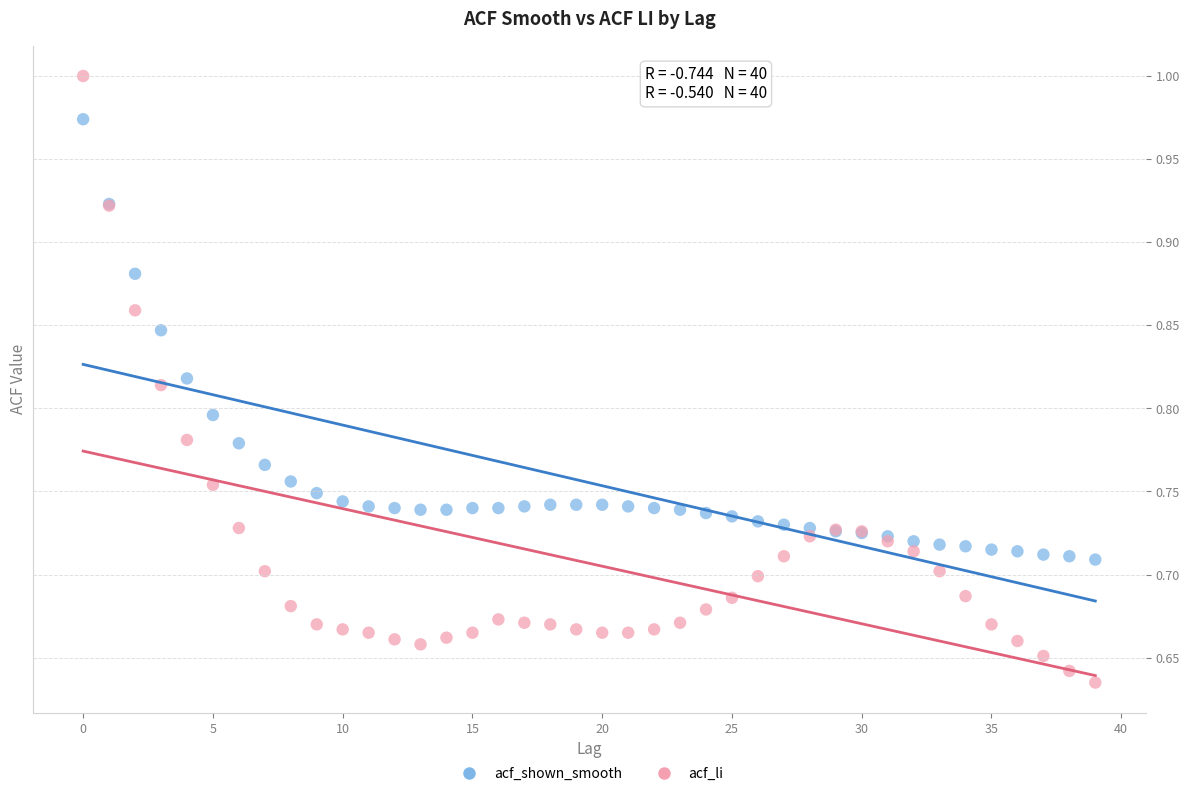

Which series contains the lowest Y value?

acf_li